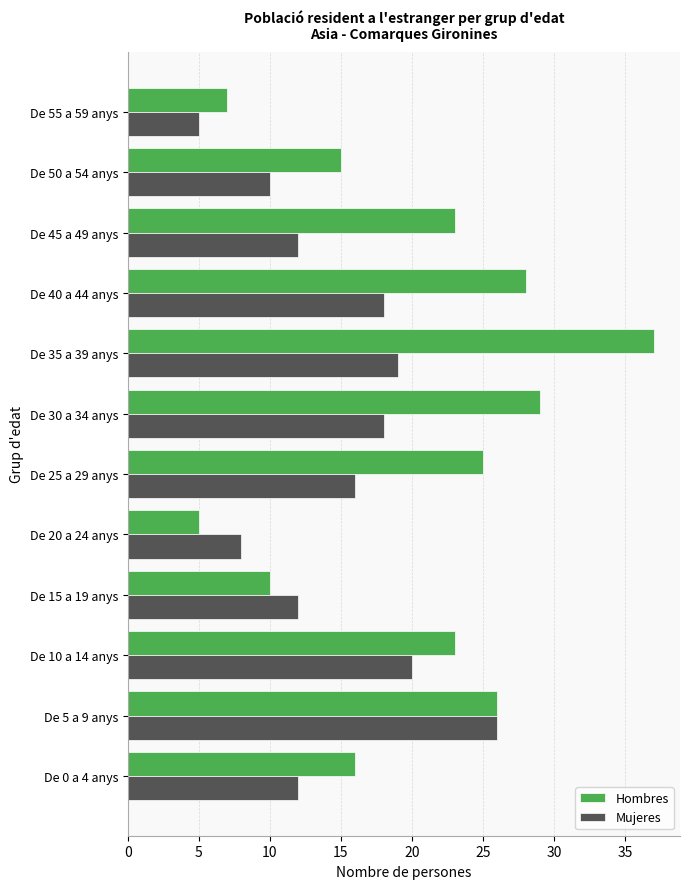

What are all the series names shown in the legend?

Hombres, Mujeres